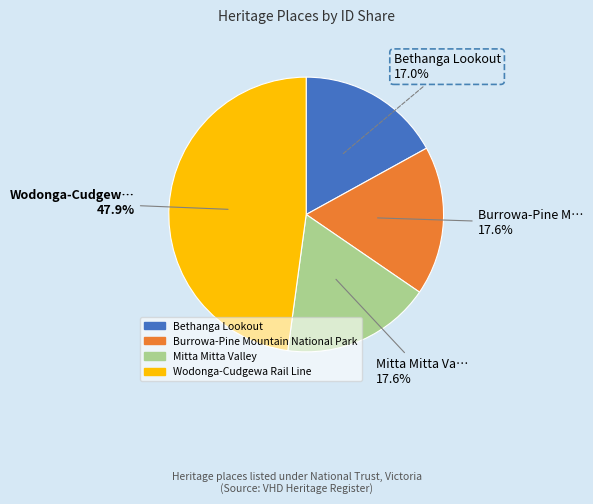

What is the ratio of the value at Wodonga-Cudgewa Rail Line to the value at Bethanga Lookout?

2.8